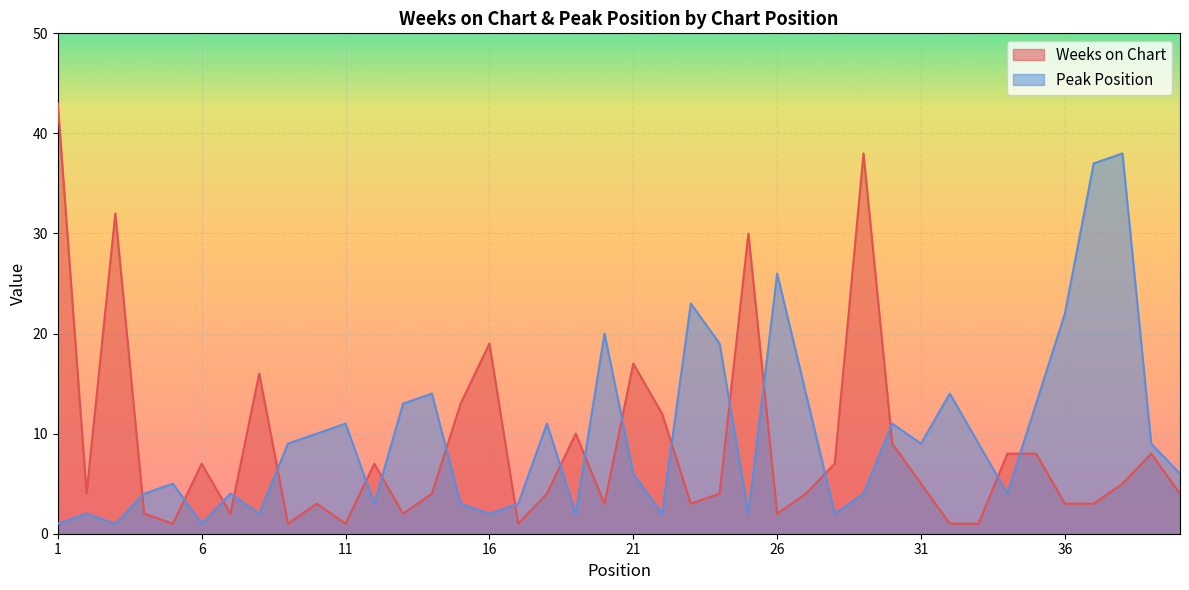

What is the difference between the highest and lowest values at 15?

10